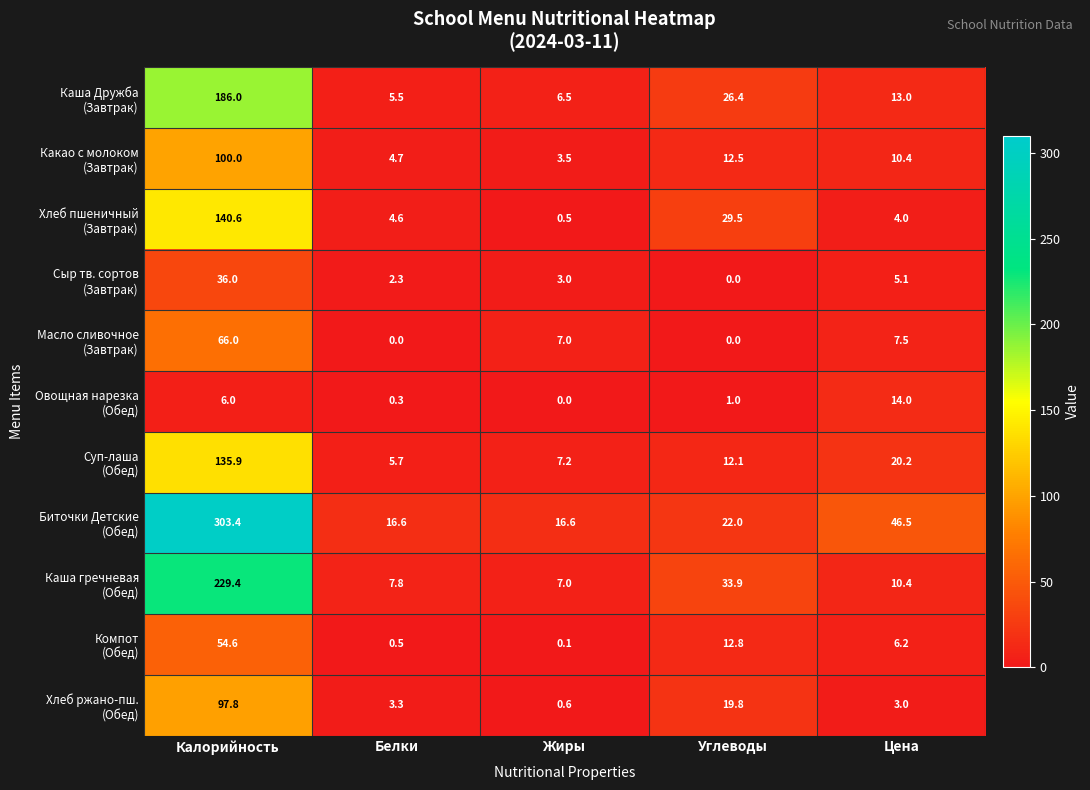

What is the difference between the highest and lowest values at Углеводы?

33.9